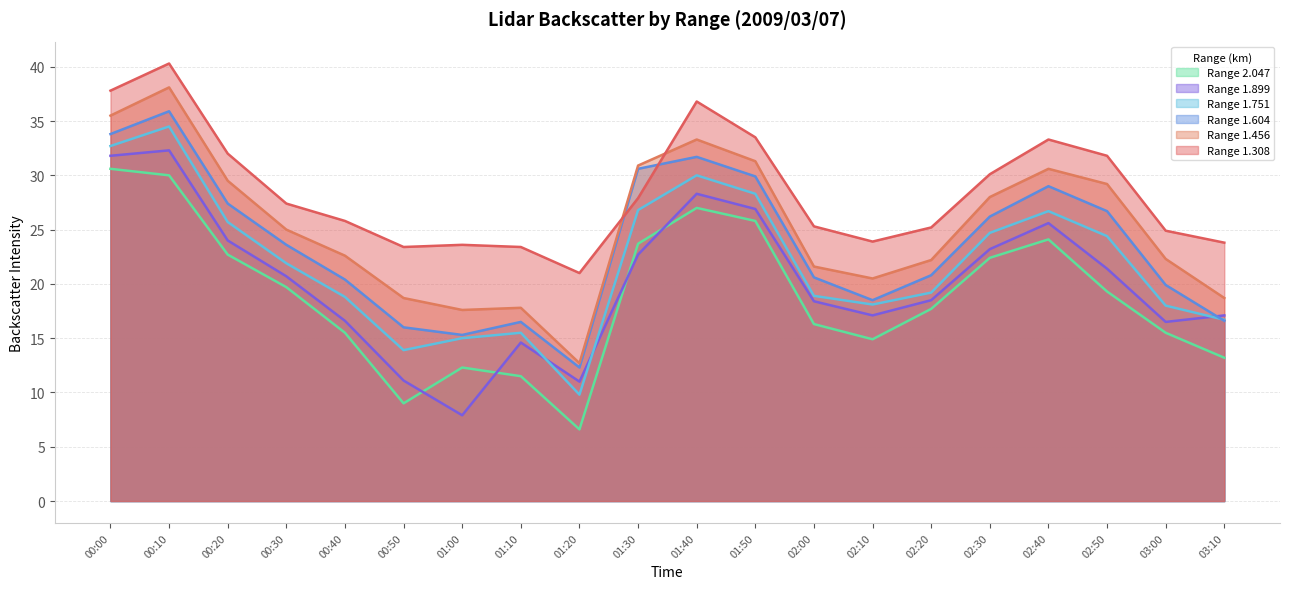

Read the Range 2.047 value at 02:00.

16.3